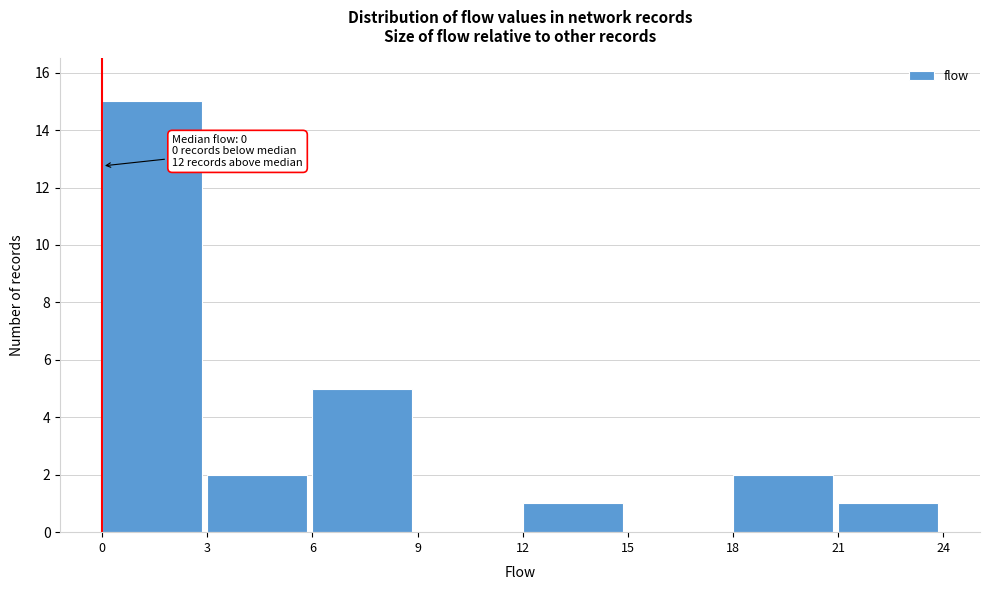

Over which range of the x-axis is the bar tallest?

0 to 3